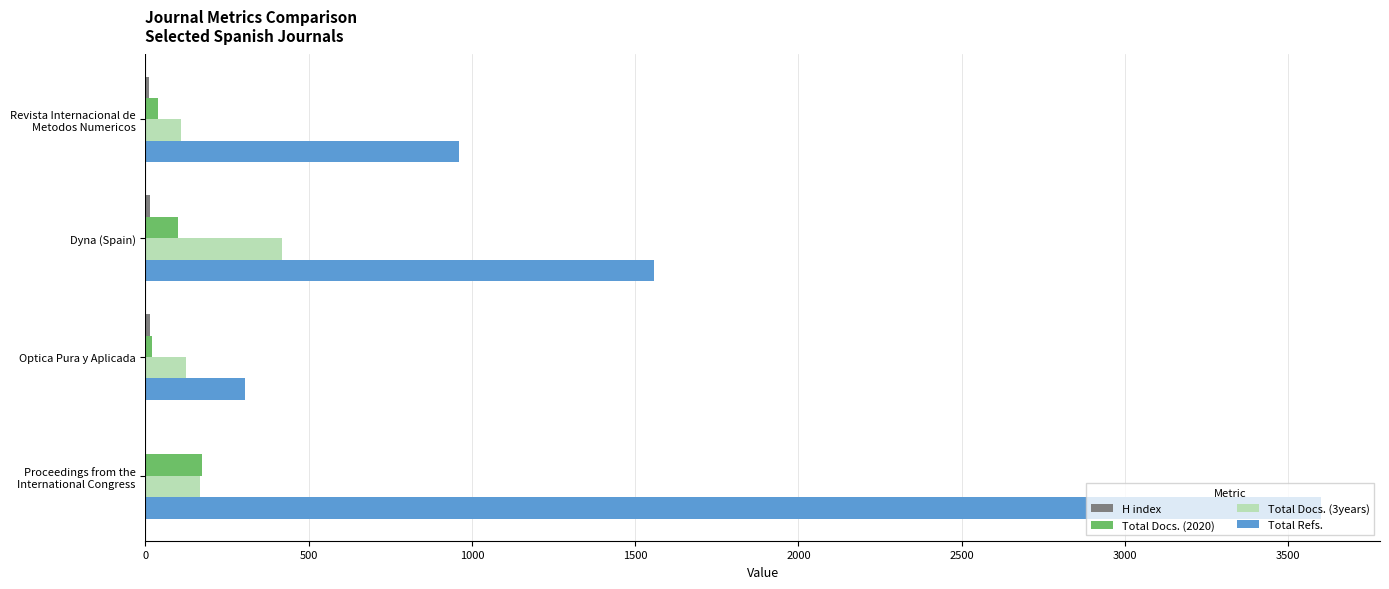

What is the maximum value shown in the chart?

3601